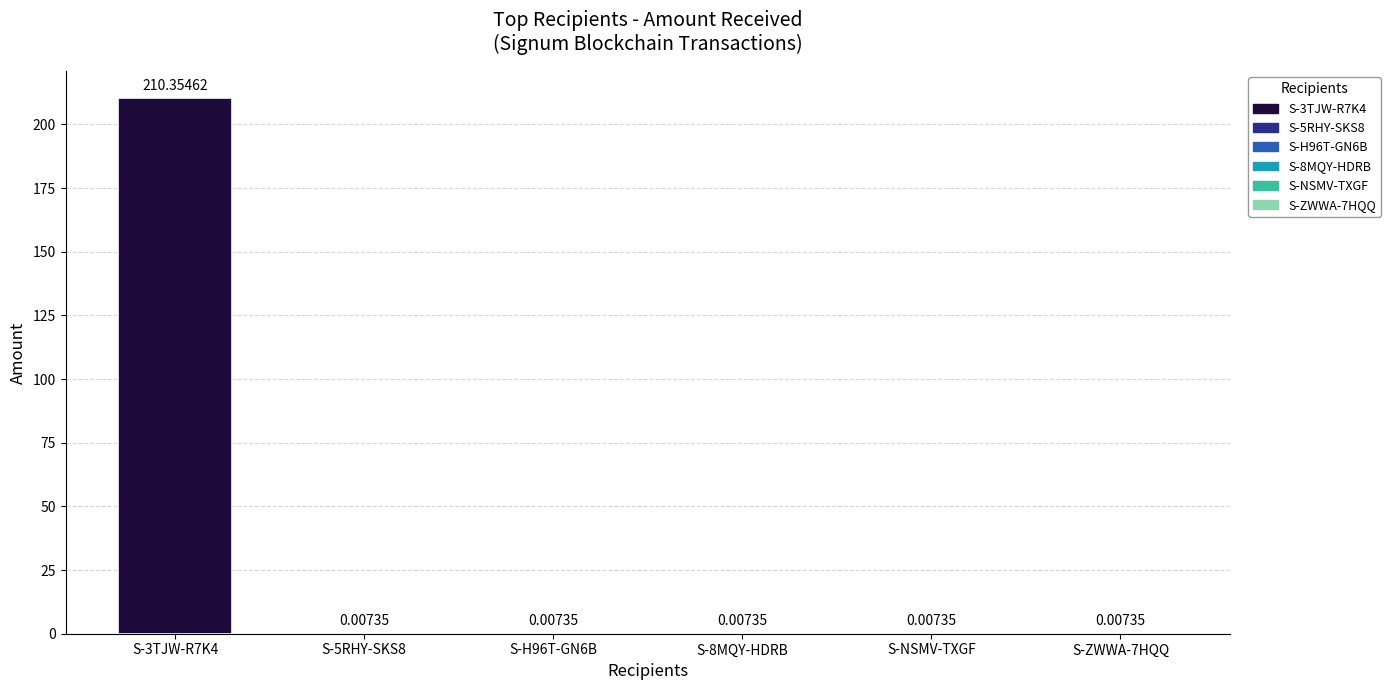

At which label is the value closest to 105?

S-5RHY-SKS8-V8ZL-4RD37